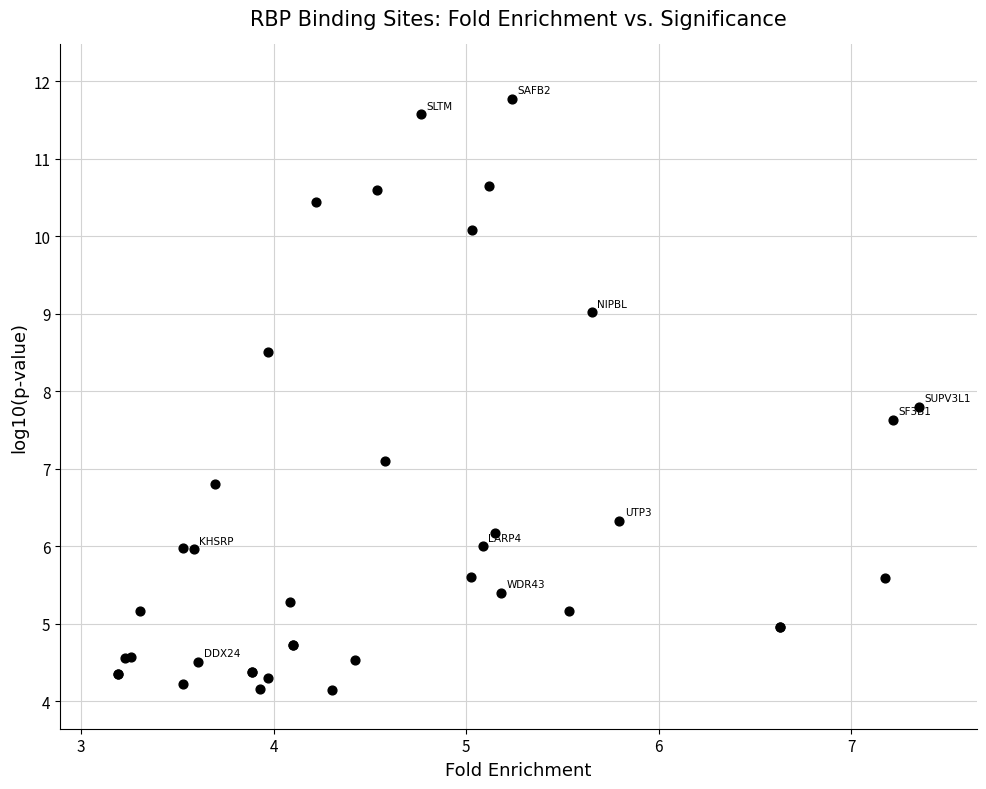

What Y value in the scatter plot is closest to 7?

7.1